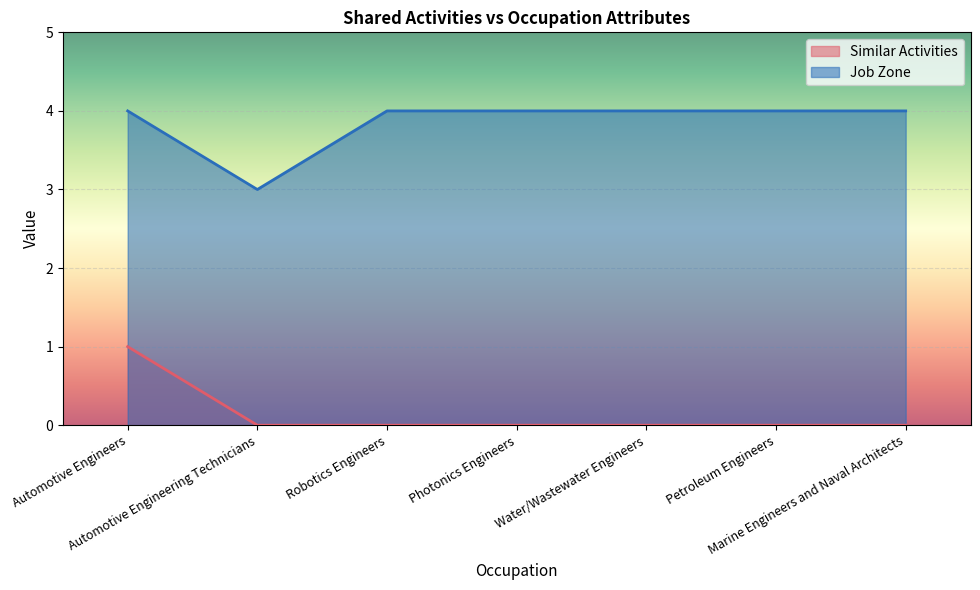

Is it true that Job Zone equals 4 at Automotive Engineering Technicians?

False